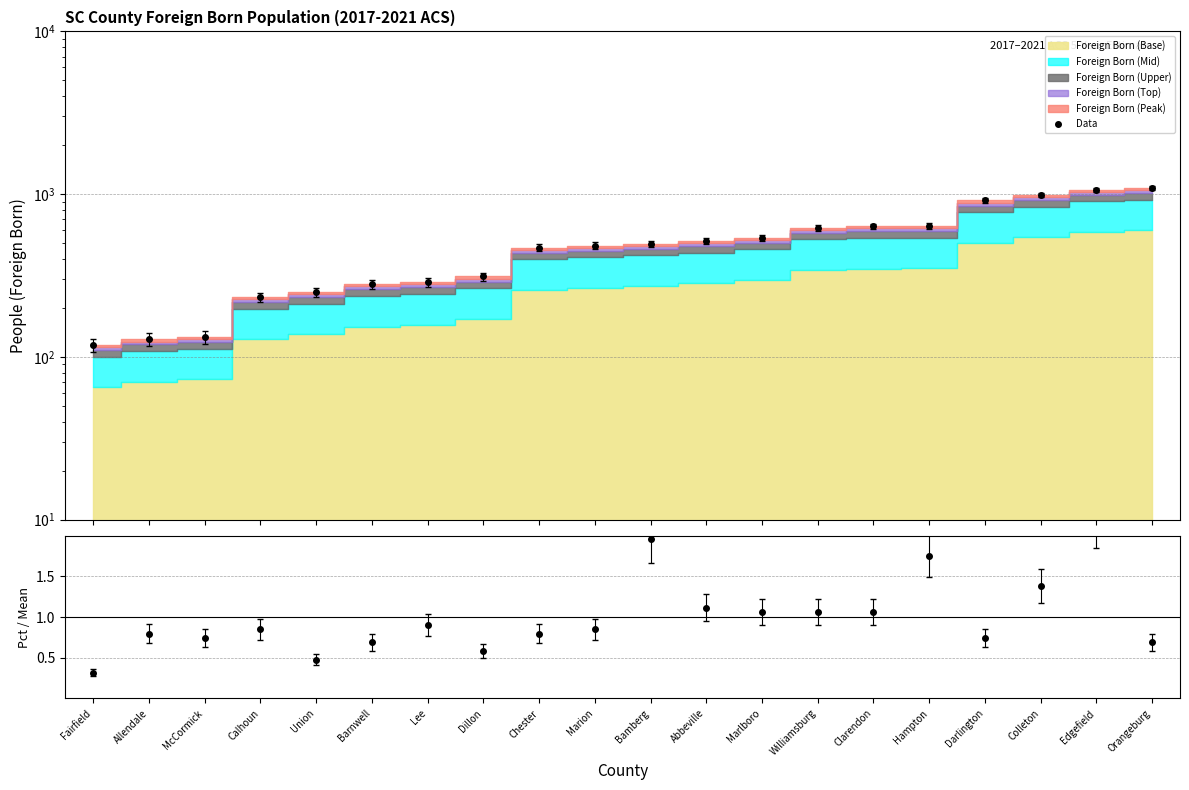

Reading left to right, extract all data points from this chart.

118	128	132	233	250	279	287	312	469	483	496	514	541	620	634	636	914	986	1060	1088